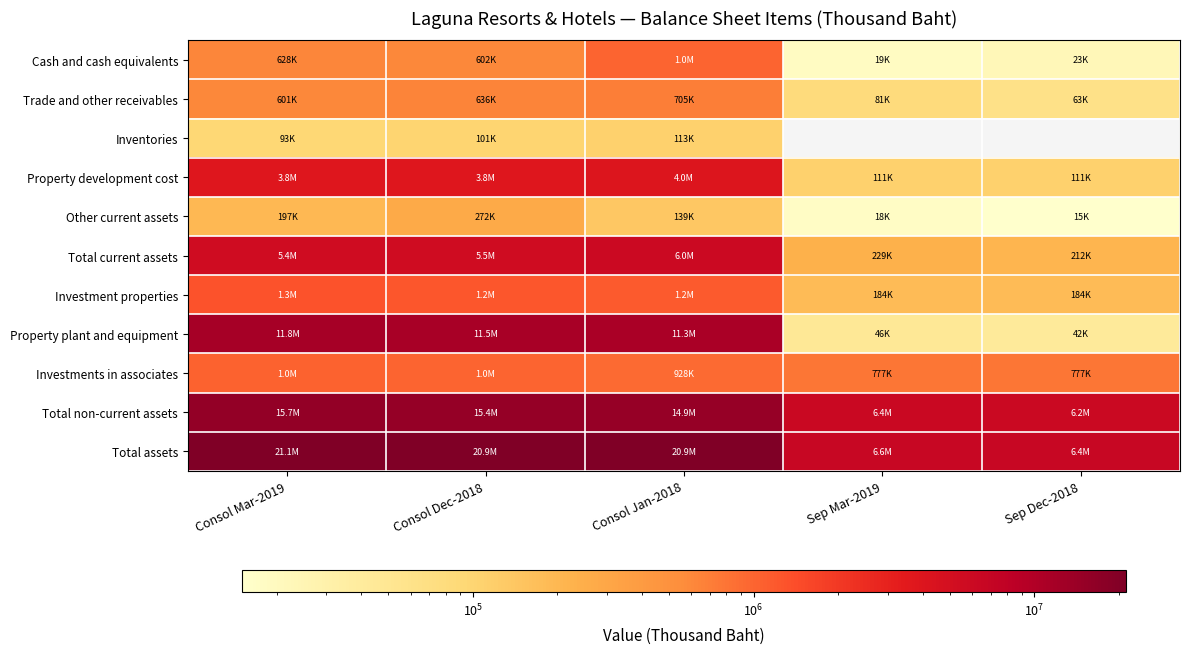

How many series are shown in this chart?

11